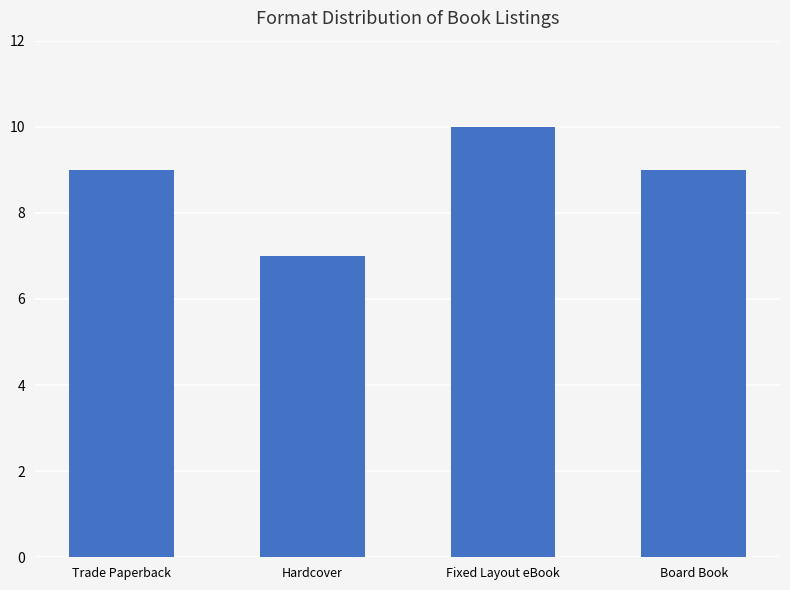

What is the approximate value at Fixed Layout eBook?

10